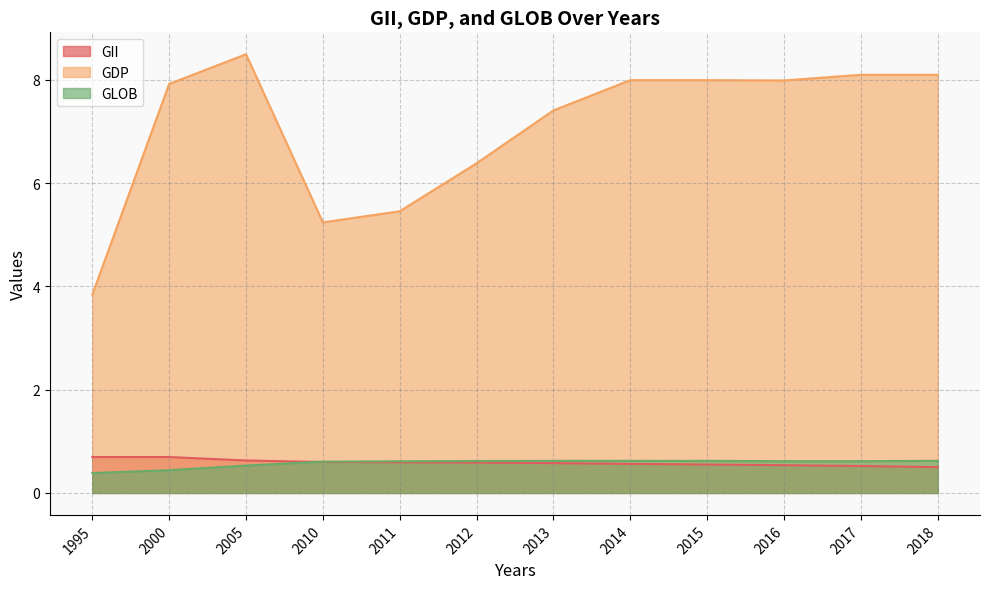

Which has a higher value, 2011 or 2013?

2011